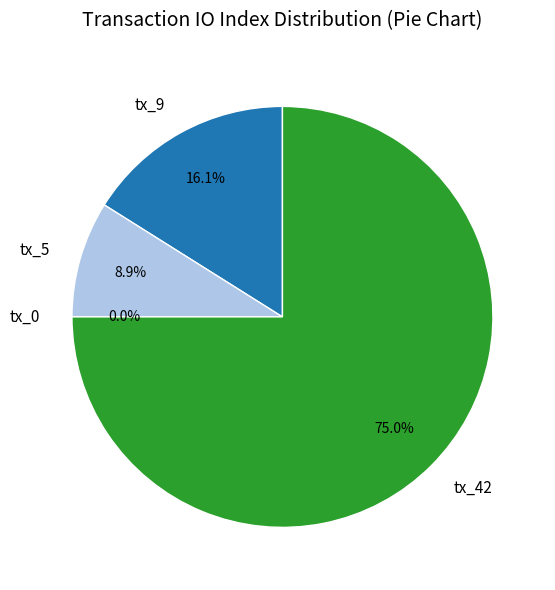

To the nearest percent, what is the average slice percentage?

25%